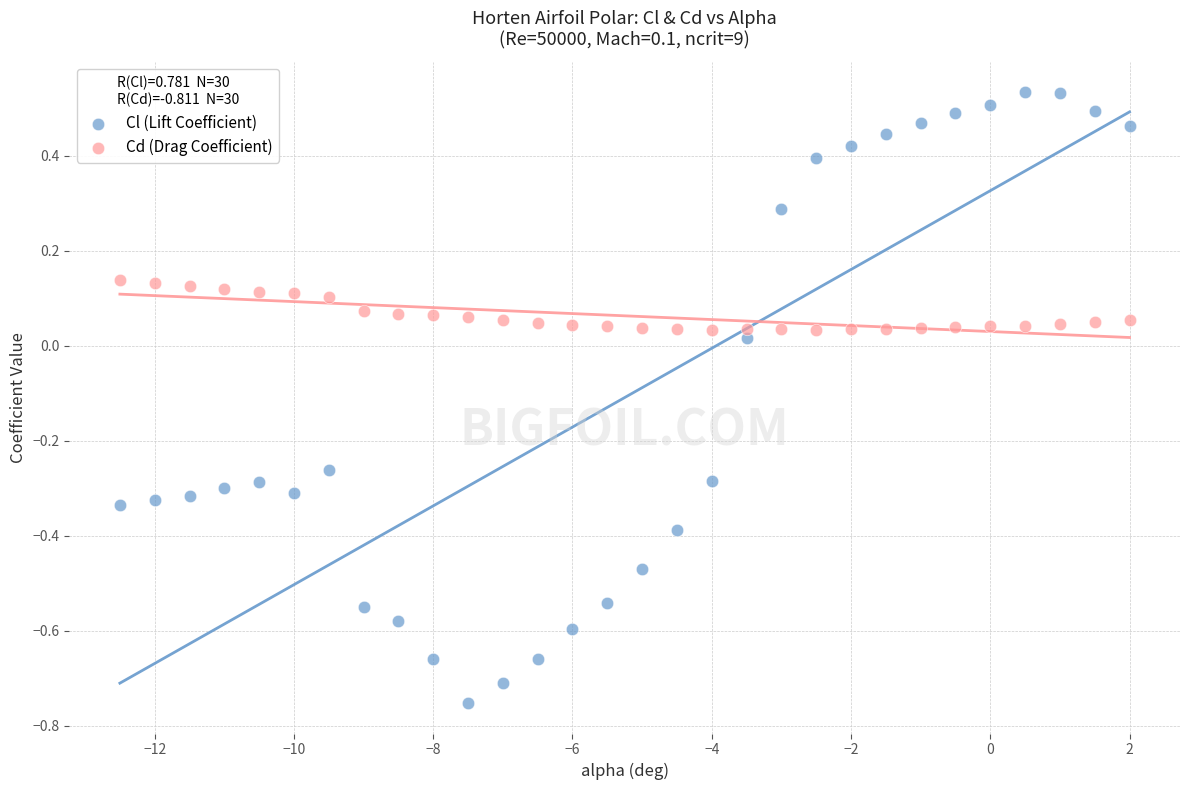

Across all data points, what is the range of Y values (max minus min)?

1.3